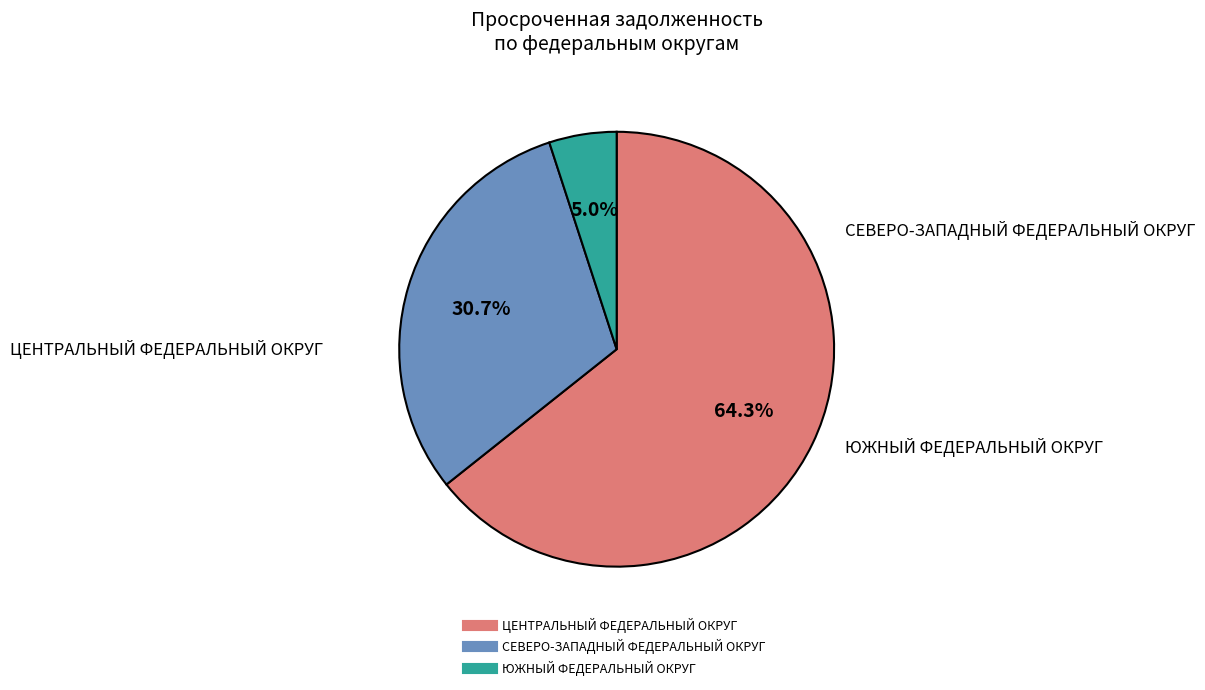

Which has a higher value, ЮЖНЫЙ ФЕДЕРАЛЬНЫЙ ОКРУГ or СЕВЕРО-ЗАПАДНЫЙ ФЕДЕРАЛЬНЫЙ ОКРУГ?

СЕВЕРО-ЗАПАДНЫЙ ФЕДЕРАЛЬНЫЙ ОКРУГ